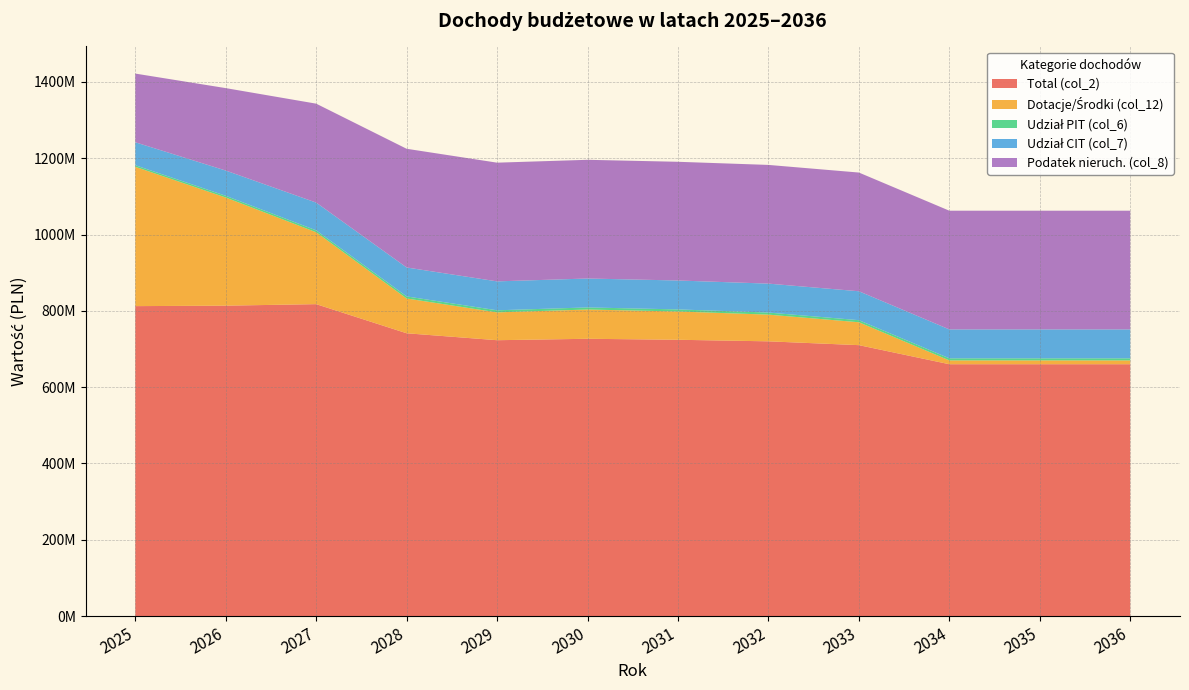

Reading right to left, list all the values displayed in this chart.

Total (col_2): 660034958.0	660034958.0	660034958.0	710034958.0	720034958.0	724134958.0	726734958.0	722984958.0	741184958.0	817496584.4	813536121.2	812308780.0
Dotacje/Środki (col_12): 10000000.0	10000000.0	10000000.0	60000000.0	70000000.0	74100000.0	76700000.0	72950000.0	91150000.0	188427274.4	283420142.2	365189507.5
Udział PIT (col_6): 5444120.0	5444120.0	5444120.0	5444120.0	5444120.0	5444120.0	5444120.0	5444120.0	5444120.0	4949200.0	4499273.0	4090247.9
Udział CIT (col_7): 75811027.0	75811027.0	75811027.0	75811027.0	75811027.0	75811027.0	75811027.0	75811027.0	75811027.0	72819297.0	66199361.0	60181237.6
Podatek nieruch. (col_8): 311121953.0	311121953.0	311121953.0	311121953.0	311121953.0	311121953.0	311121953.0	311121953.0	311121953.0	259268294.0	216056912.0	180047426.3